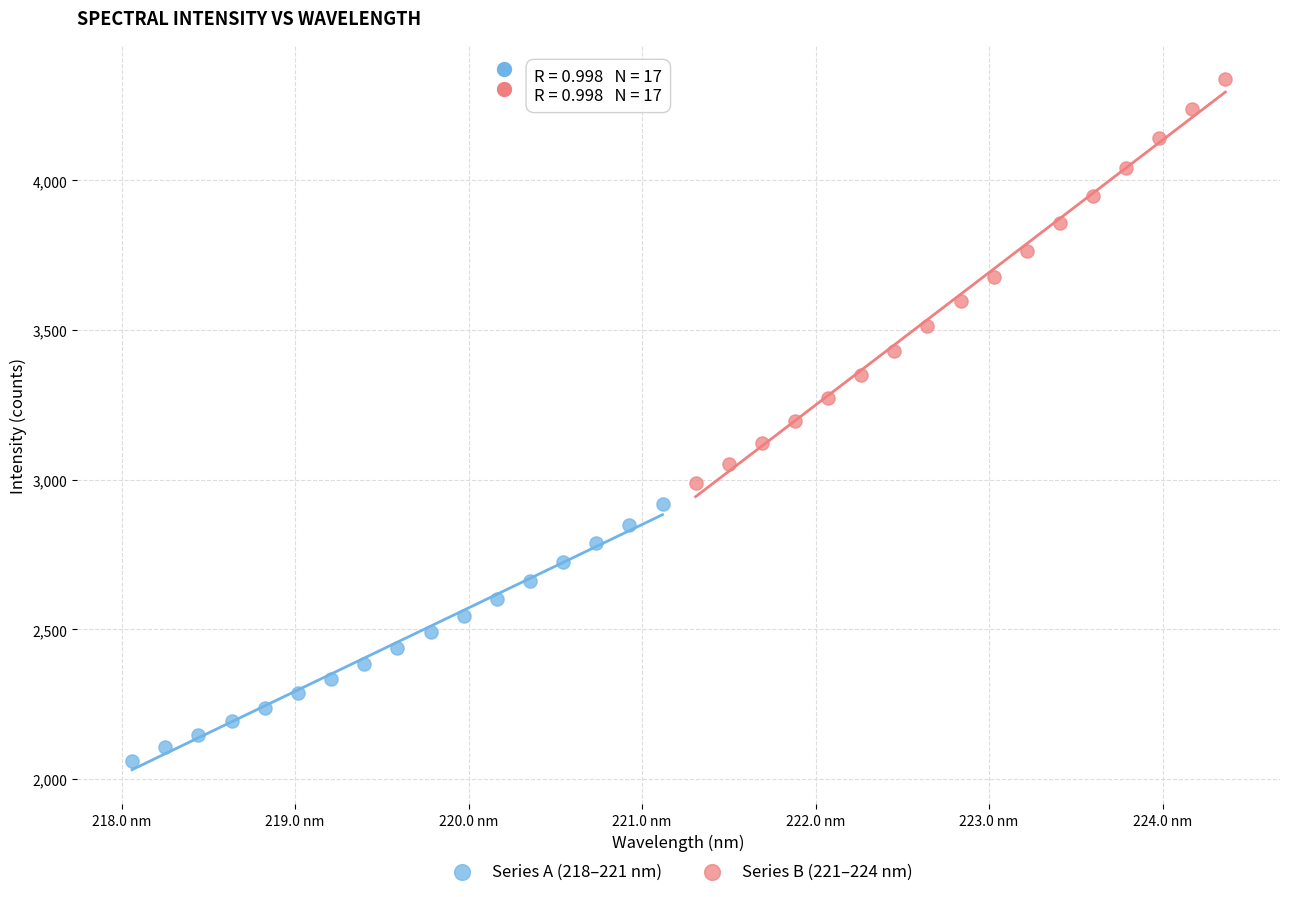

Which series contains the lowest Y value?

Series A (218–221 nm)